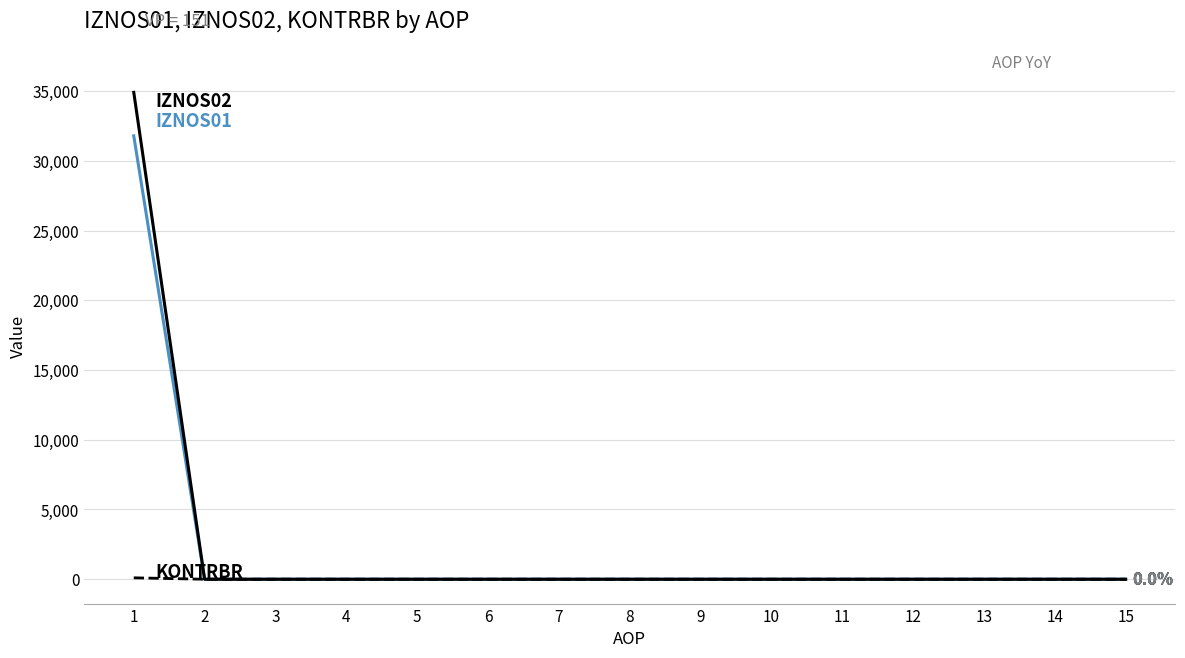

How many lines are shown in the chart?

3